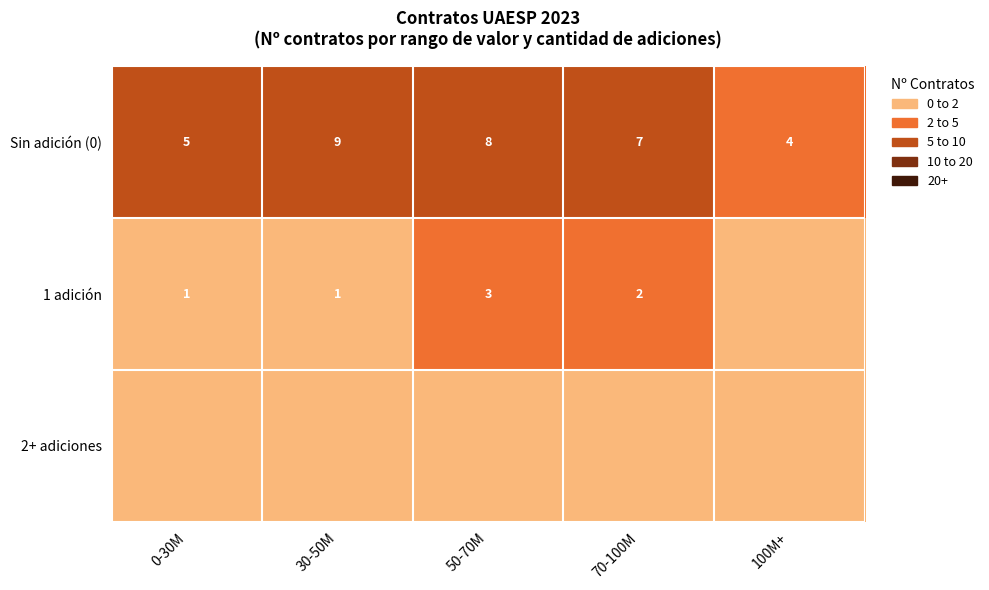

The Sin adición (0) series shows 2 at 70-100M. True or false?

False